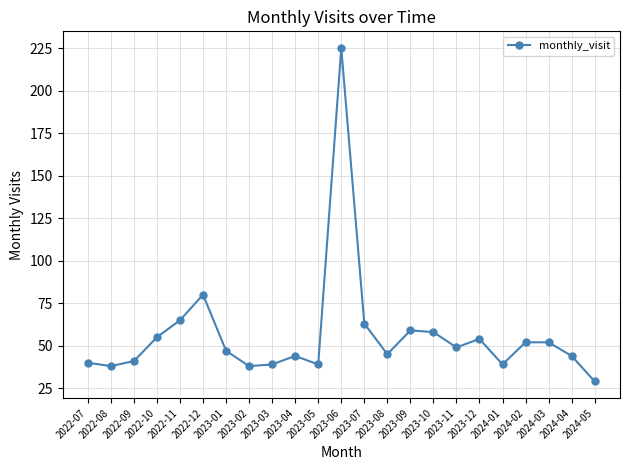

True or false: there are more than 1 points higher than both neighbors.

True